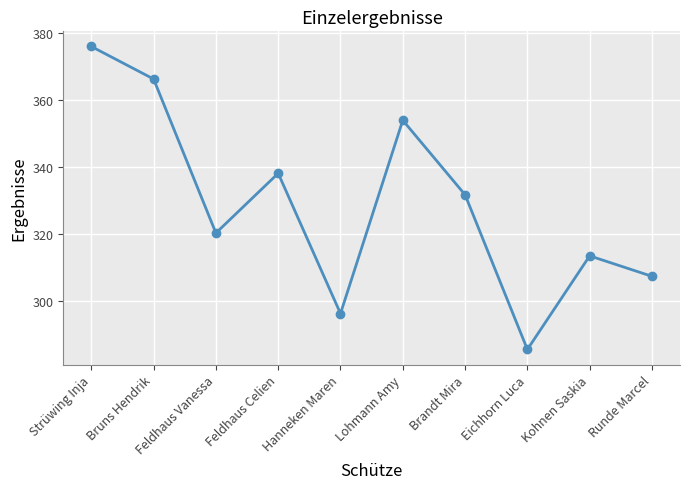

What is the smallest value displayed?

285.6